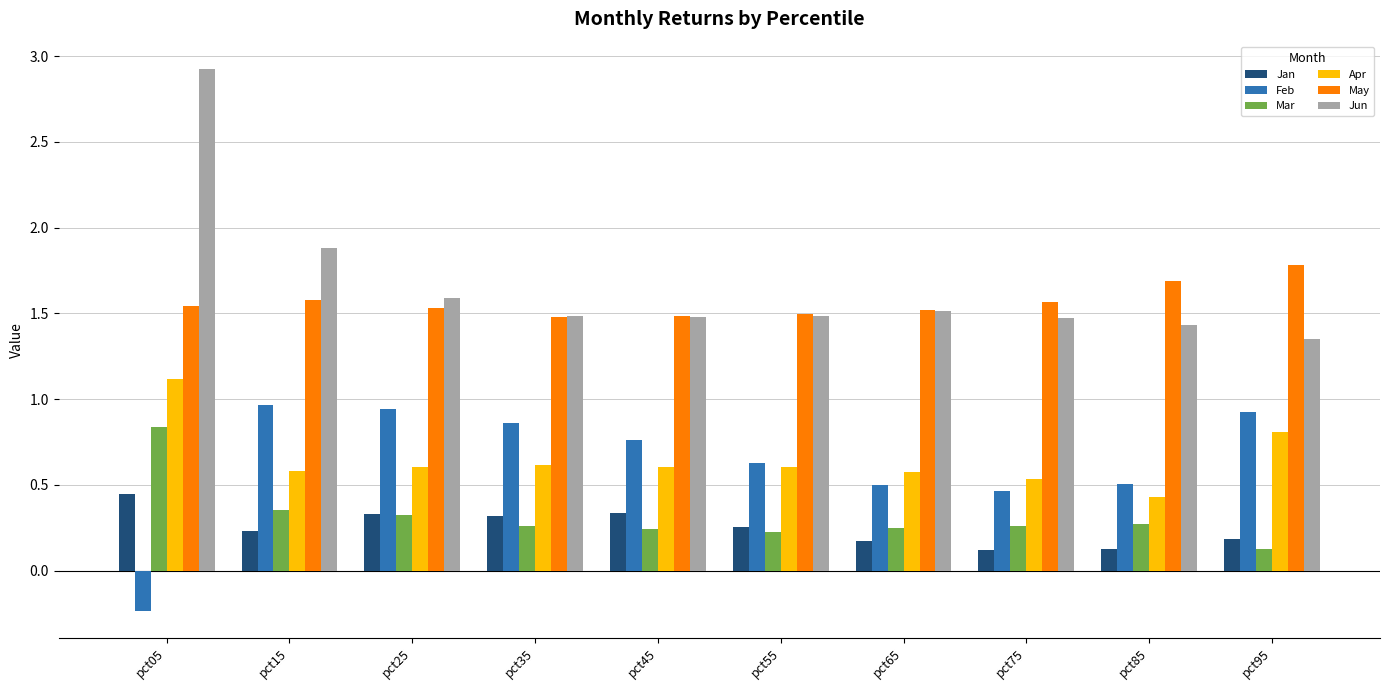

Which series has the largest total across all categories?

Jun